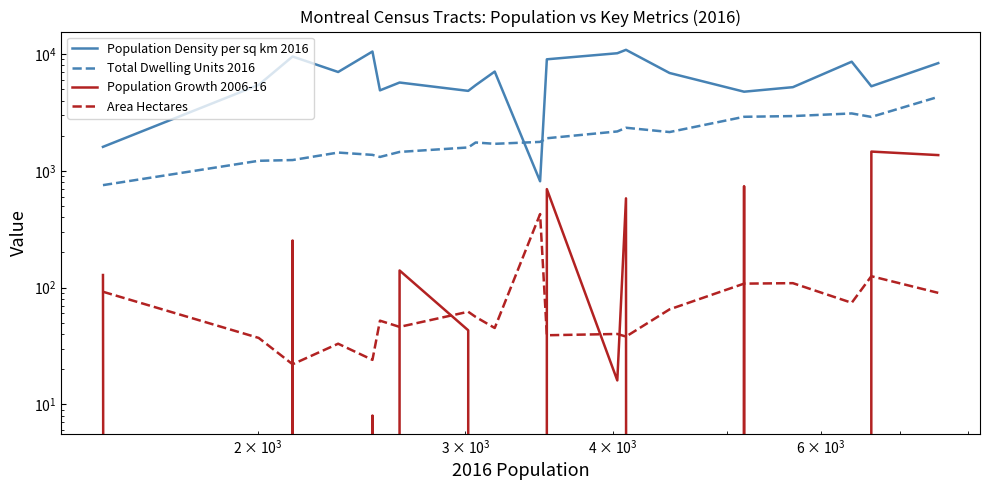

Is it true that Population Density per sq km 2016 equals 2248.6 at 5?

False